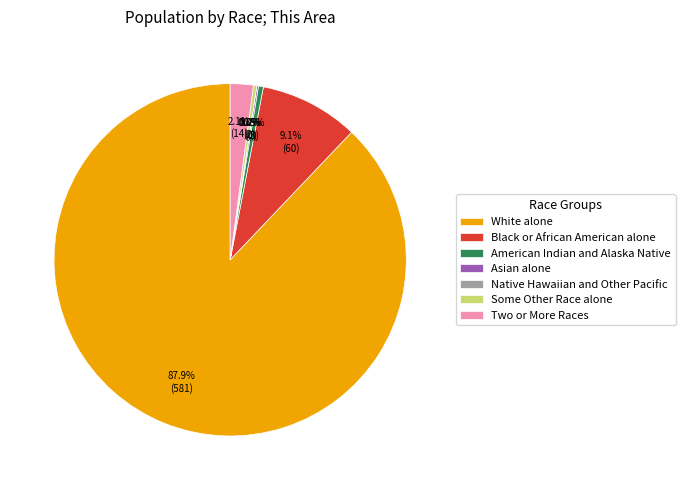

To the nearest percent, what is the difference between the largest and smallest slice percentages?

88%